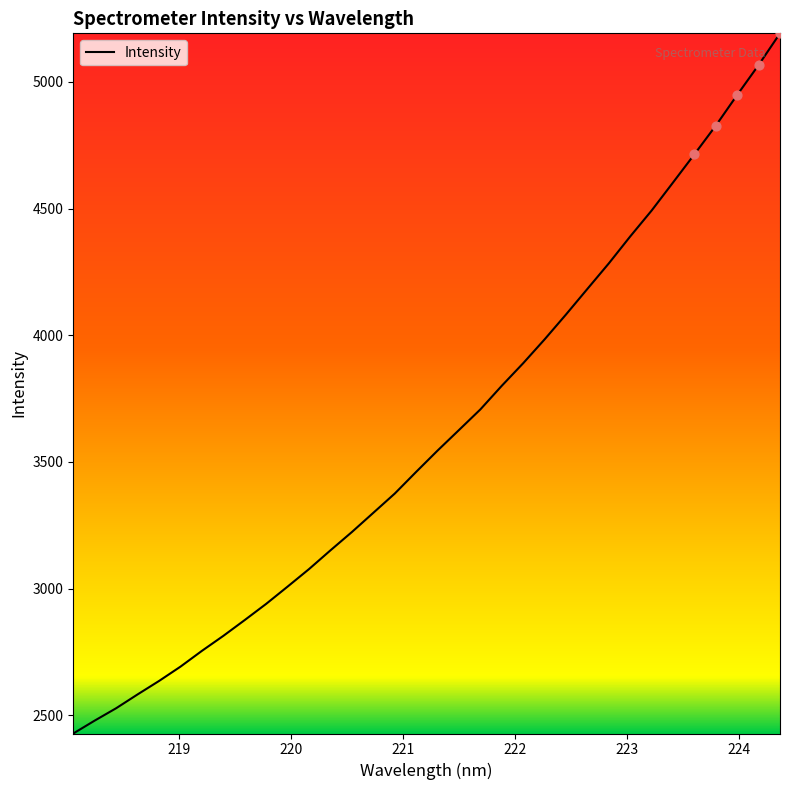

What is the difference between the maximum and minimum values?

2764.6